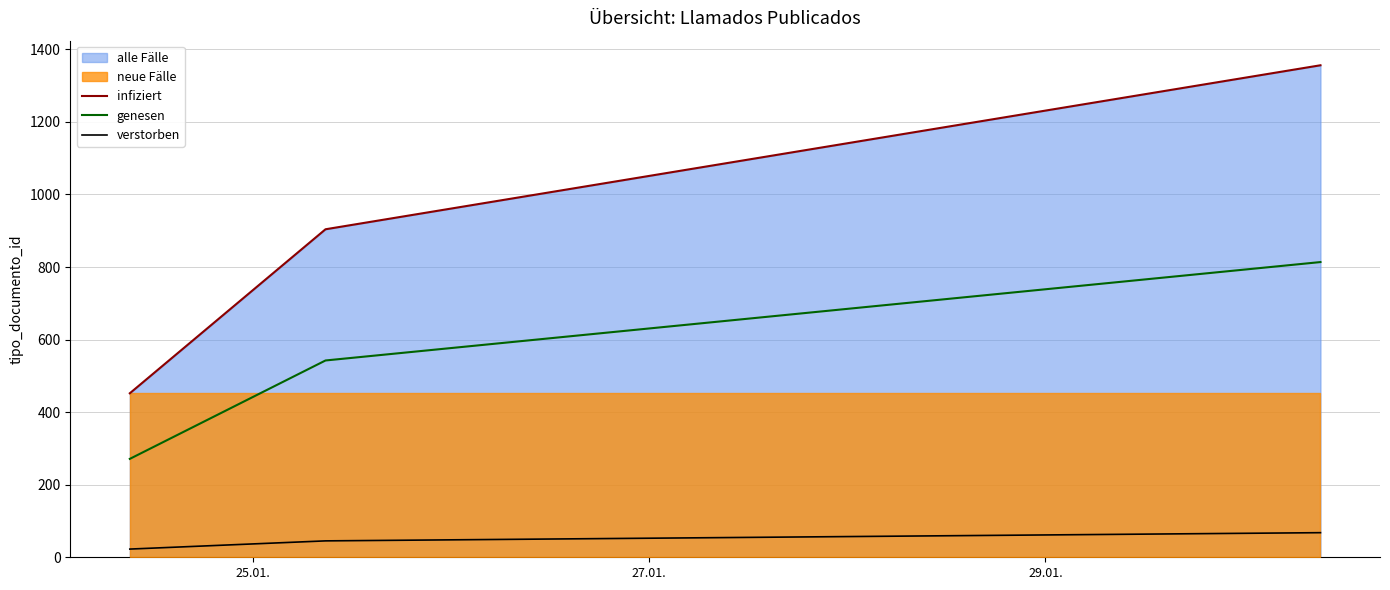

What is the highest value of the genesen series?

813.6